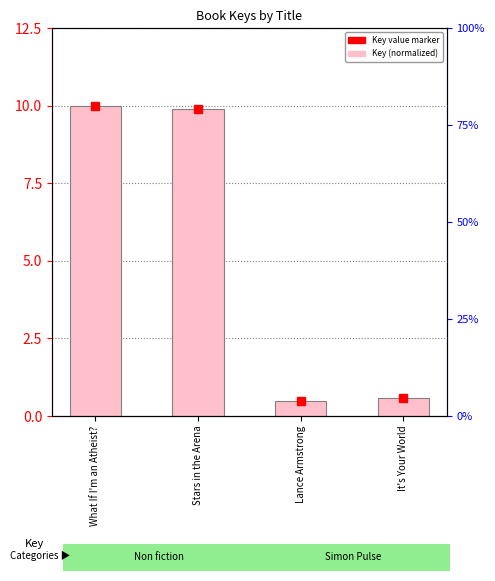

Reading left to right, what are all the values shown in this chart?

What If I'm an Atheist?=10.0	Stars in the Arena=9.9	Lance Armstrong=0.5	It's Your World=0.6